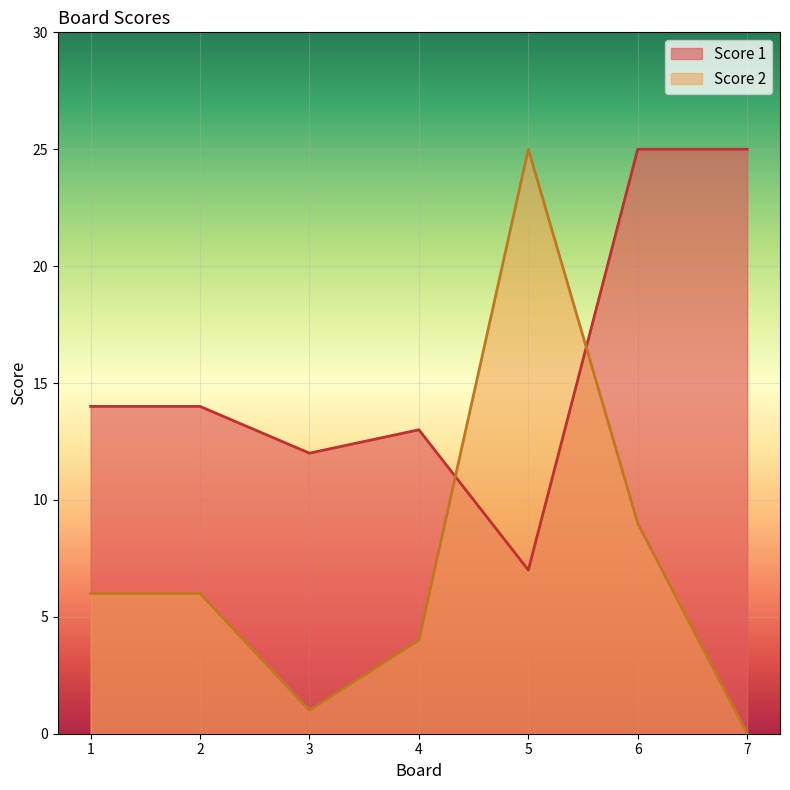

What is the value of the Score 1 point at the 1st from the left?

14